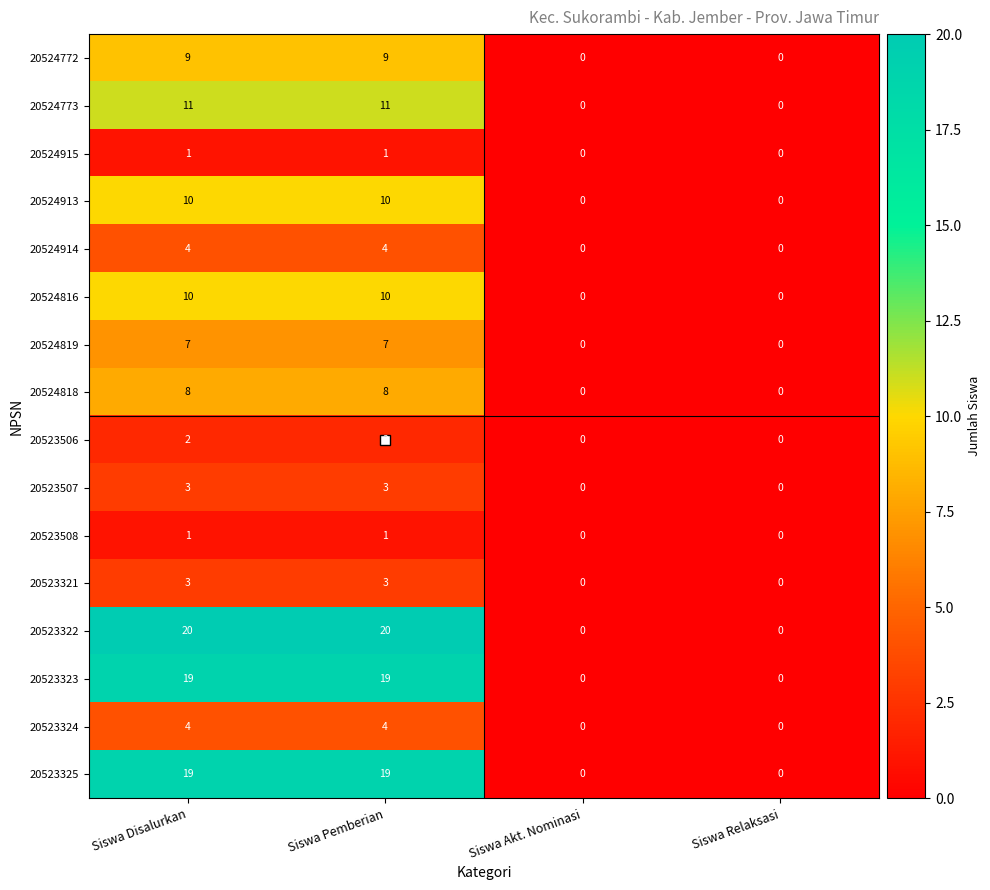

What is the sum of all 20523322 values?

40